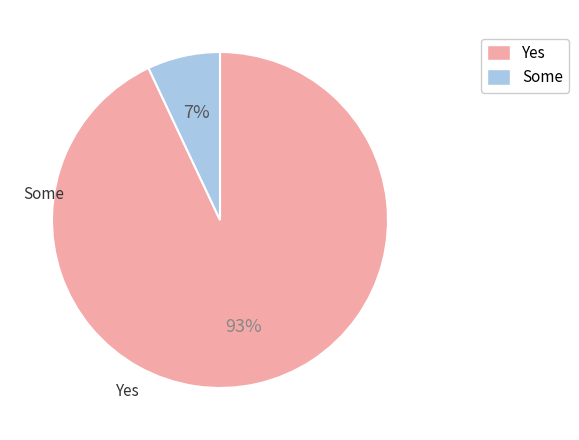

The Some slice represents 1% of the pie. True or false?

False